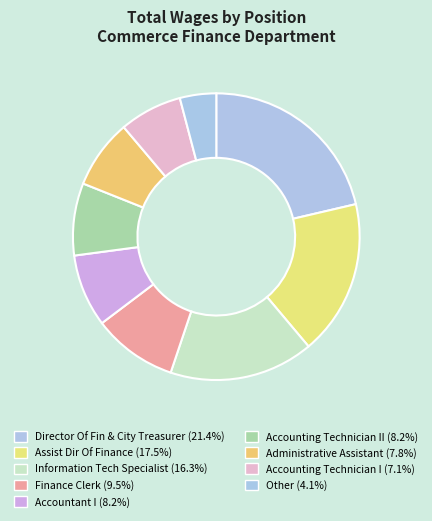

Count the number of slices in the pie.

9